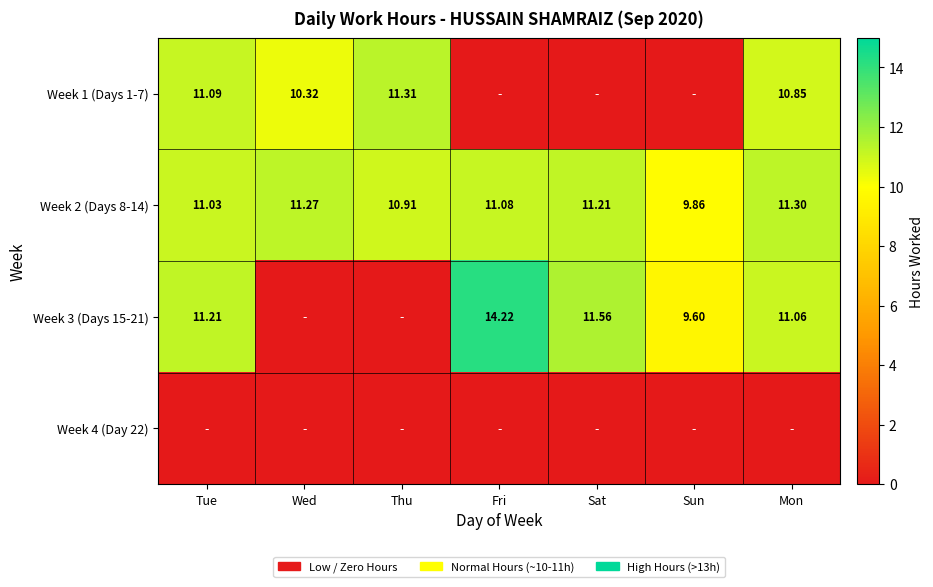

True or false: Week 3 (Days 15-21) has a value of 11.1 at Mon.

True